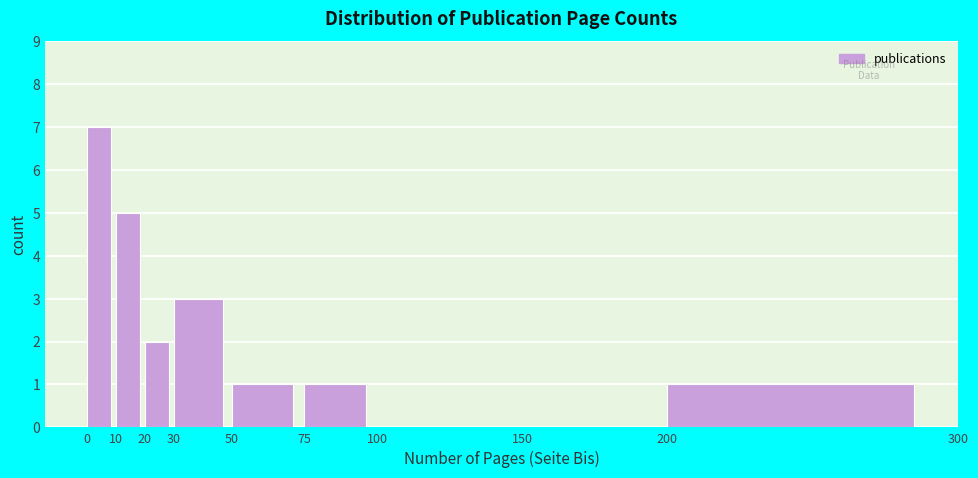

Reading left to right, list every bar in this chart as the range it spans on the x-axis followed by its height. The values are not printed on the chart, so give them approximately, as read against the axis.

0 to 10: 7
10 to 20: 5
20 to 30: 2
30 to 50: 3
50 to 75: 1
75 to 100: 1
100 to 150: 0
150 to 200: 0
200 to 300: 1